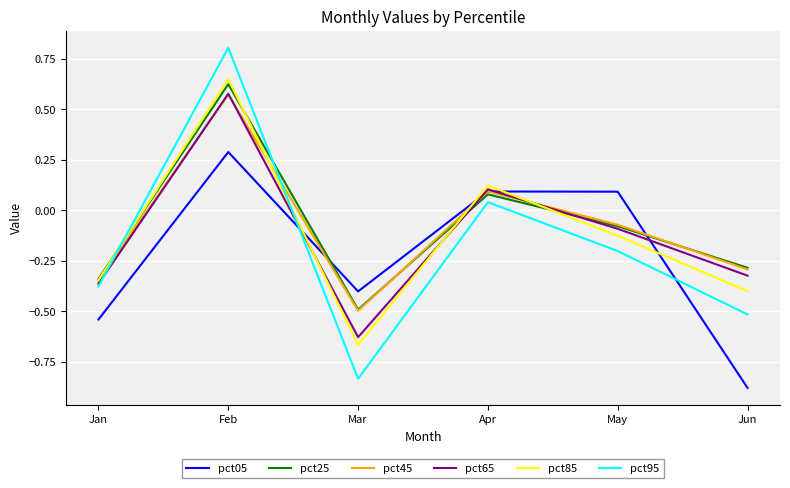

What is the difference between the pct25 values at May and Jan?

0.3